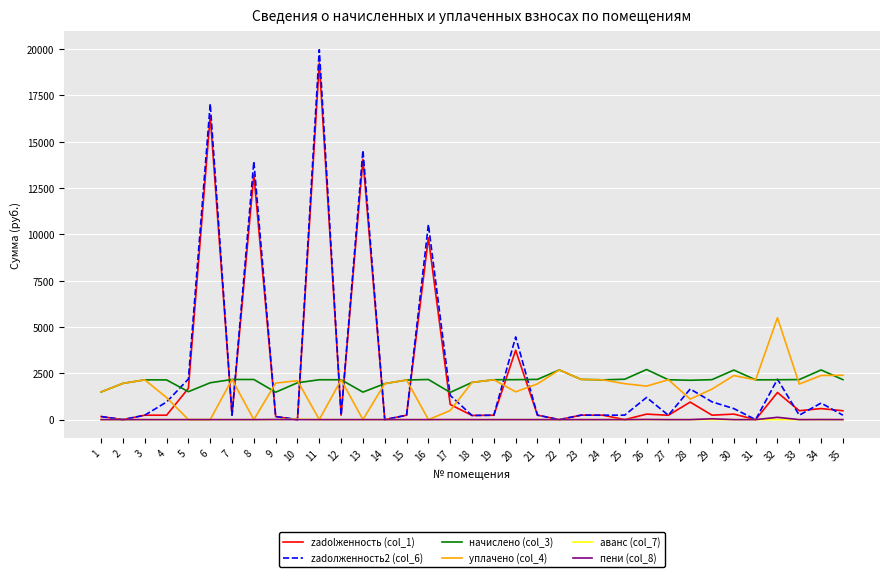

Which series has the widest spread of values?

zadолженность2 (col_6)